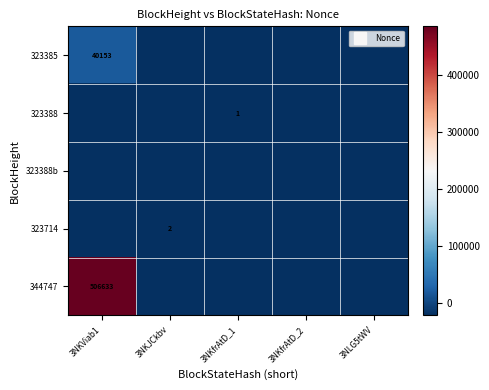

What is the maximum value shown in the chart?

484761.4